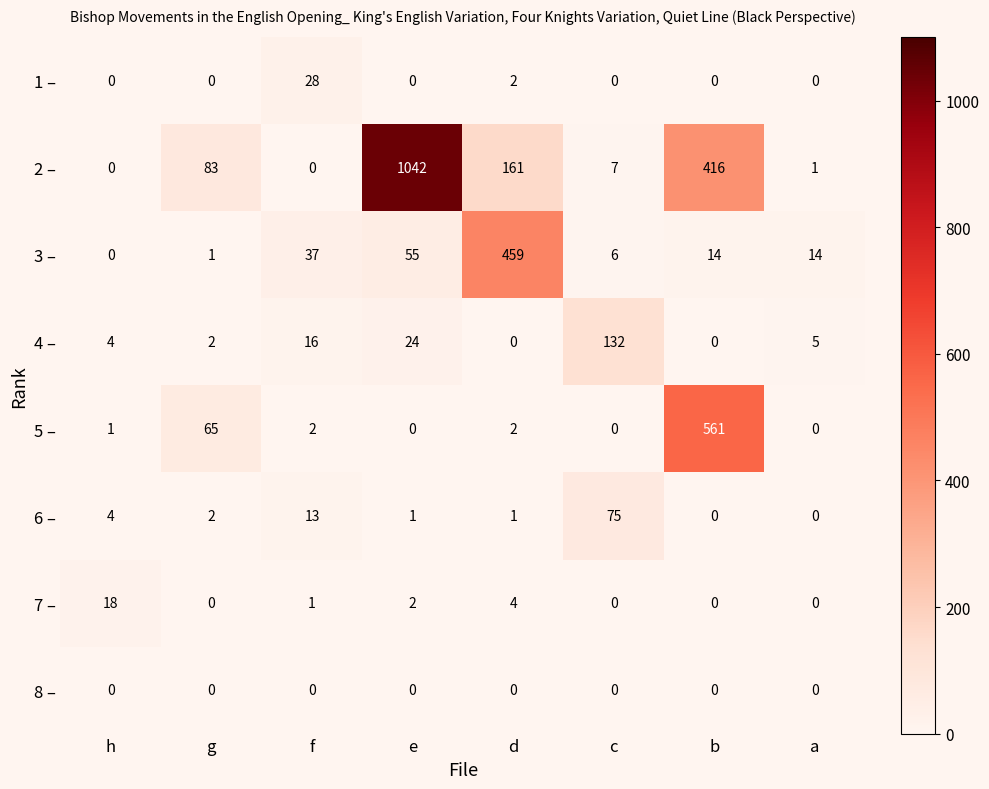

Rank the series by their maximum value, from highest to lowest.

2 –, 5 –, 3 –, 4 –, 6 –, 1 –, 7 –, 8 –